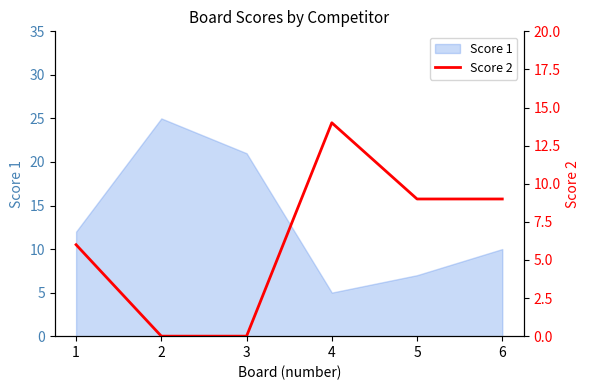

Rank the categories by Score 1 value from lowest to highest.

4, 5, 6, 1, 3, 2